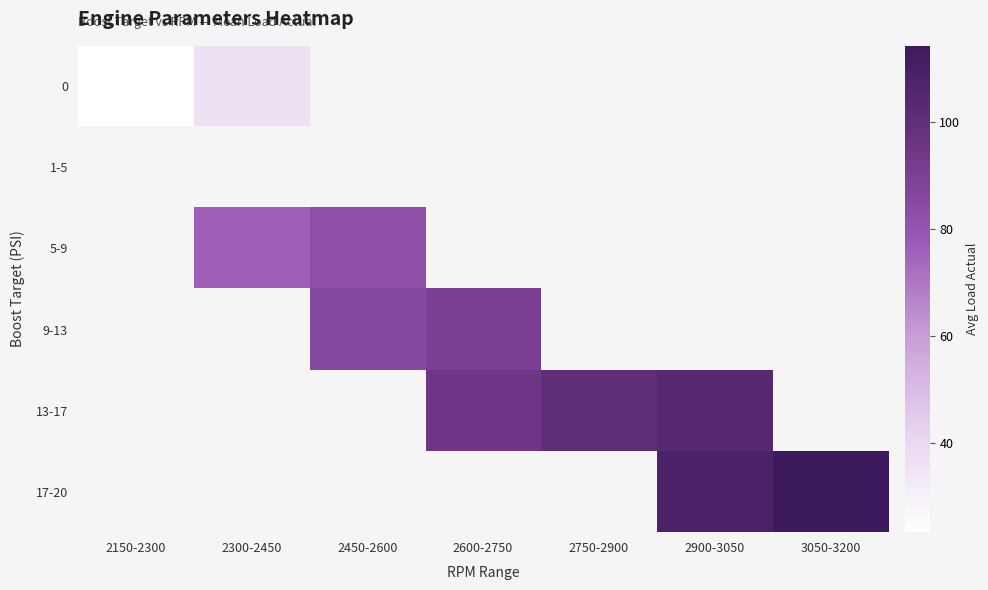

Which label corresponds to the largest value in the chart?

3050-3200